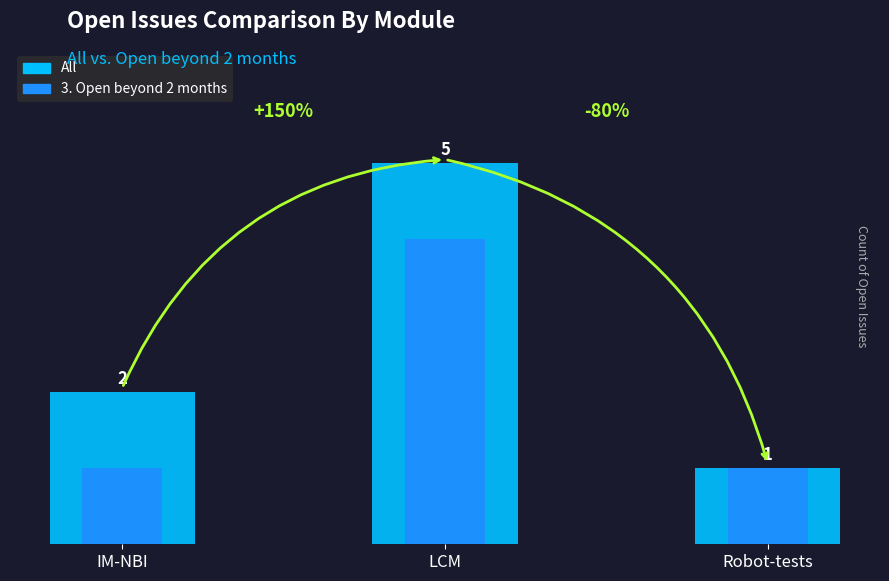

At which category is the sum across all series the highest?

LCM